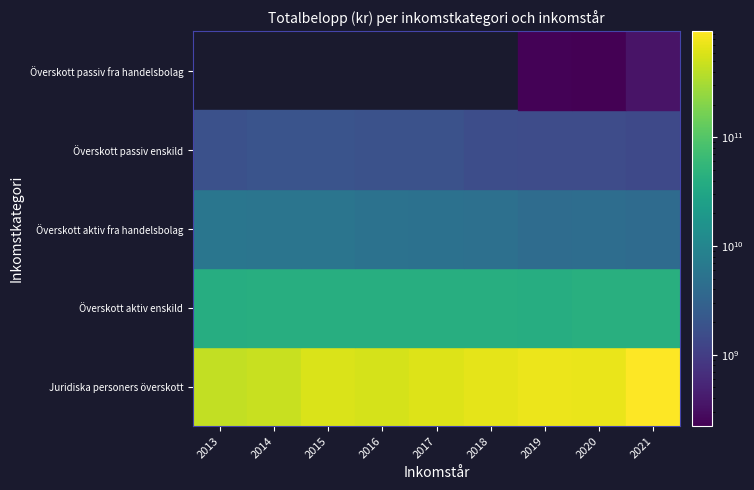

What value does the Överskott passiv fra handelsbolag series have at 2020, to the nearest 100?

220372200